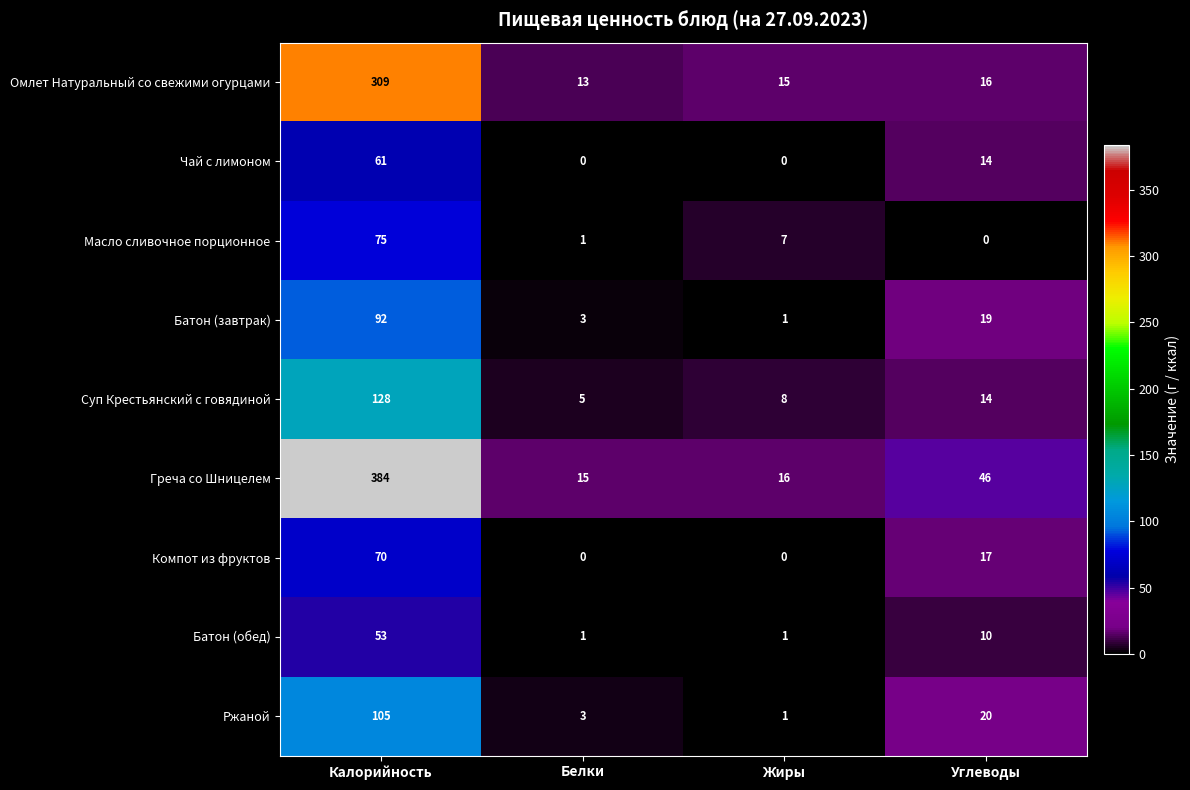

Which series has the largest range (max minus min)?

Греча со Шницелем